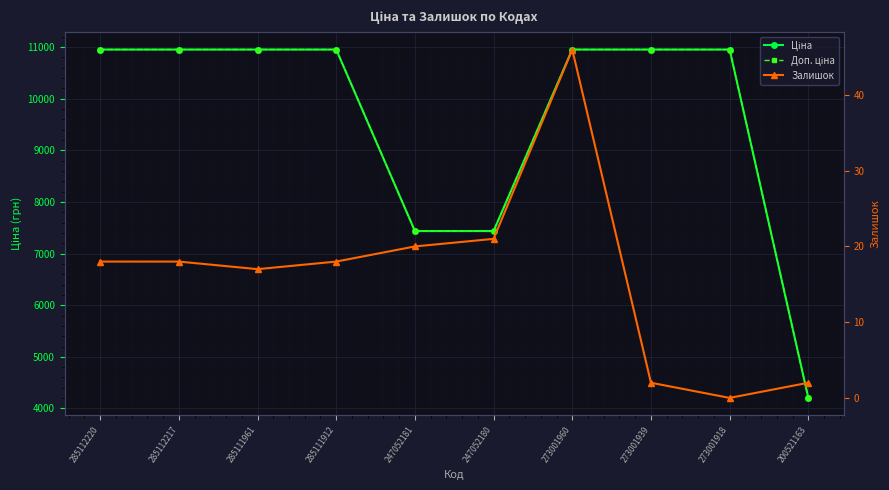

What value does the Доп. ціна series have at 273001960?

10952.0